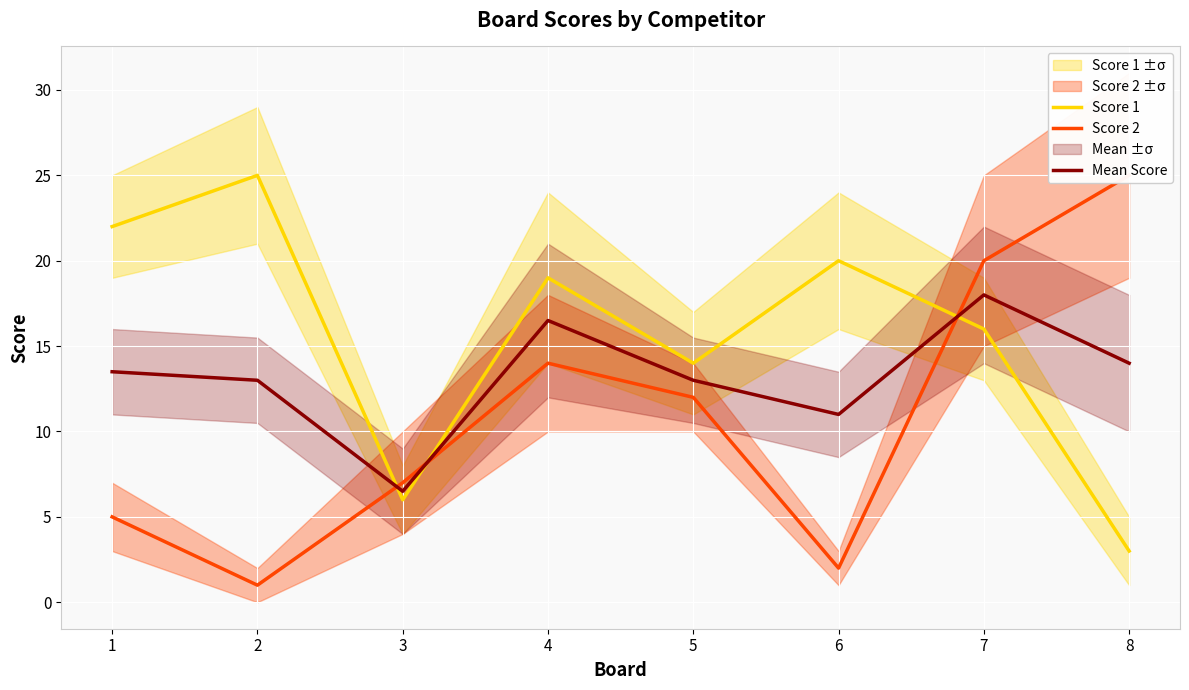

Between 5 and 7, which is larger?

7